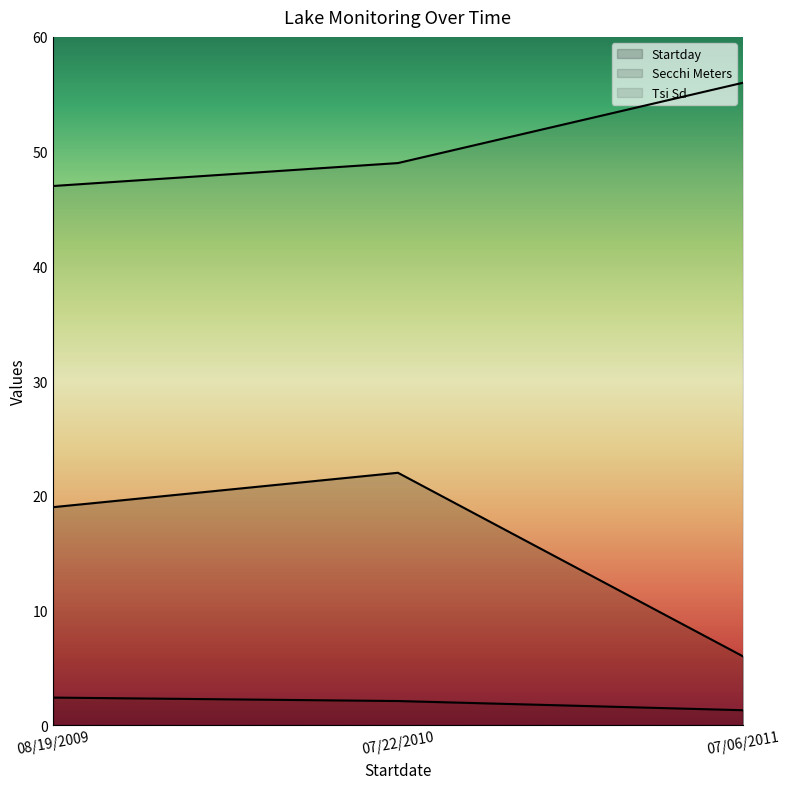

List the series in order of their overall mean, lowest first.

Secchi Meters, Startday, Tsi Sd